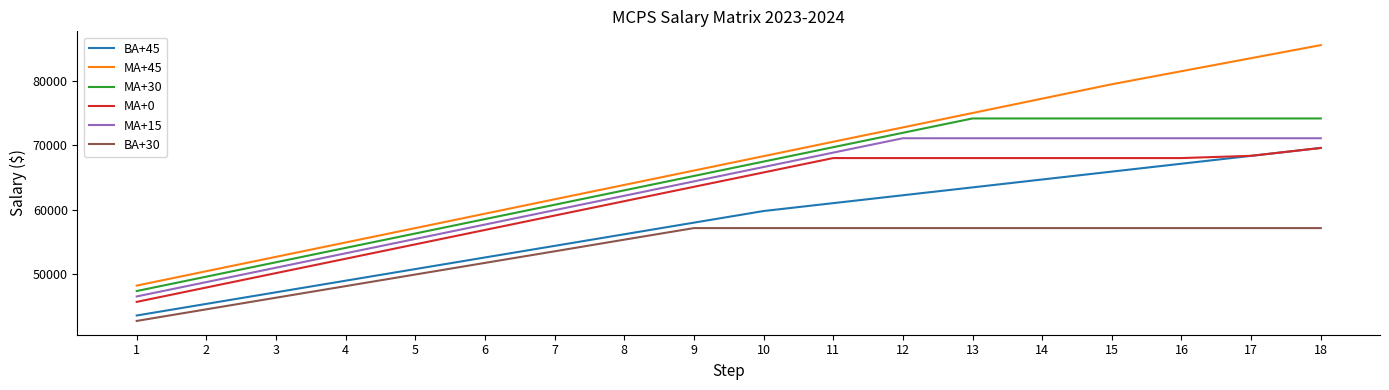

What are all the series names shown in the legend?

BA+45, MA+45, MA+30, MA+0, MA+15, BA+30